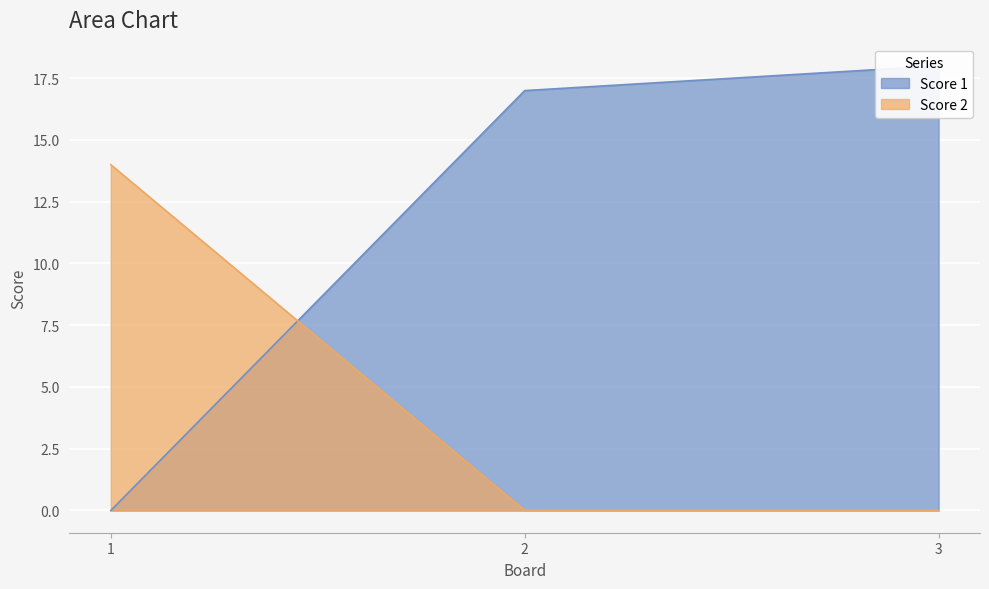

What are all the series names shown in the legend?

Score 1, Score 2